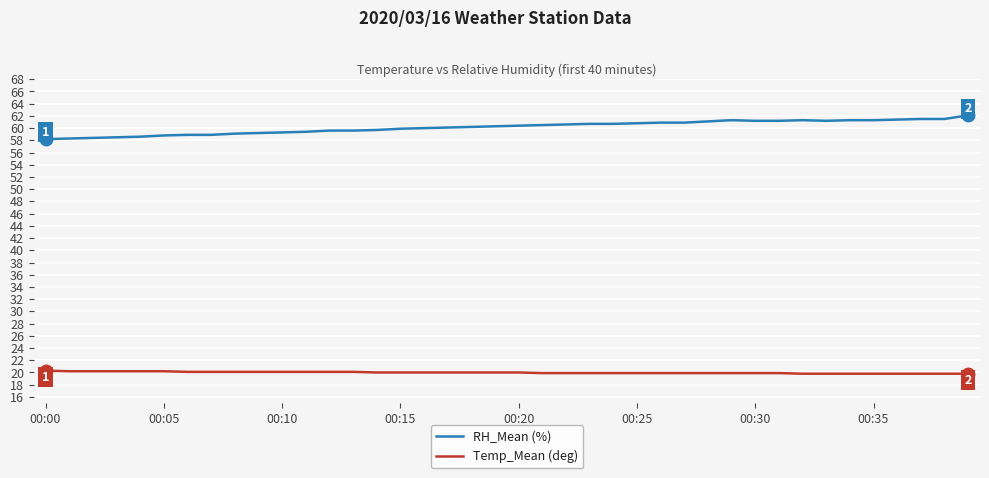

What is the difference between the maximum and minimum values in the RH_Mean (%) series?

3.9